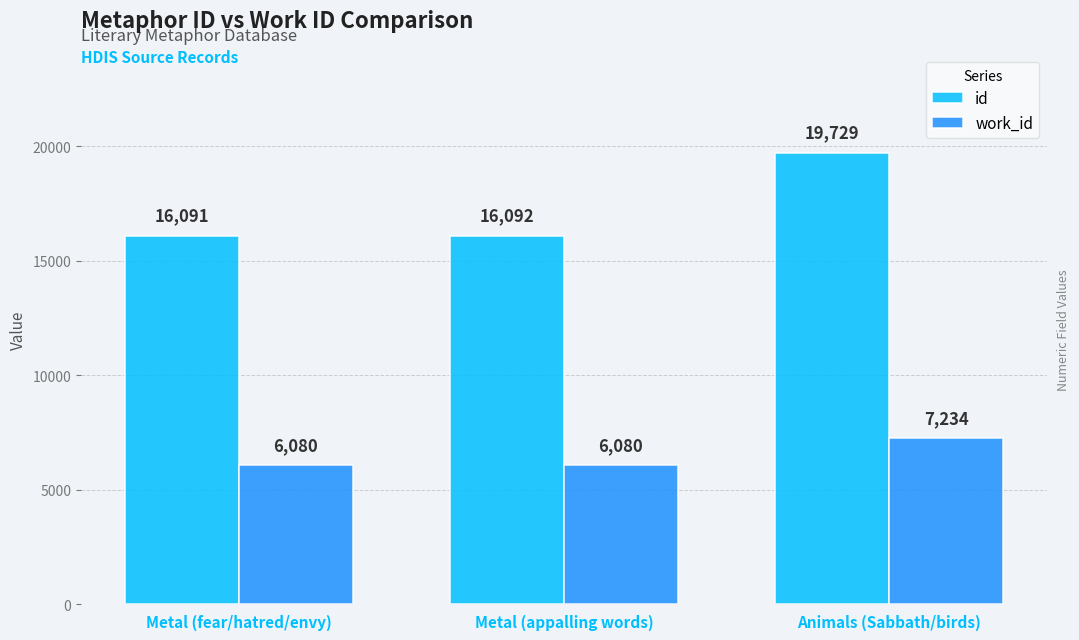

What is the difference between the maximum and minimum values in the id series?

3638